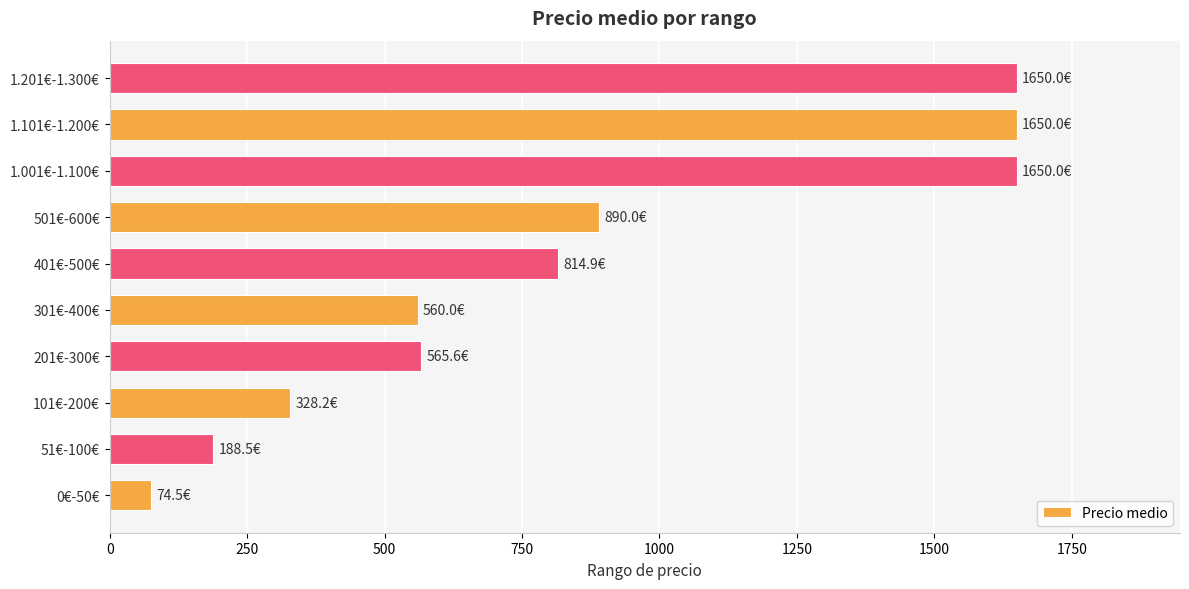

What is the difference between the second highest and minimum values?

1575.5